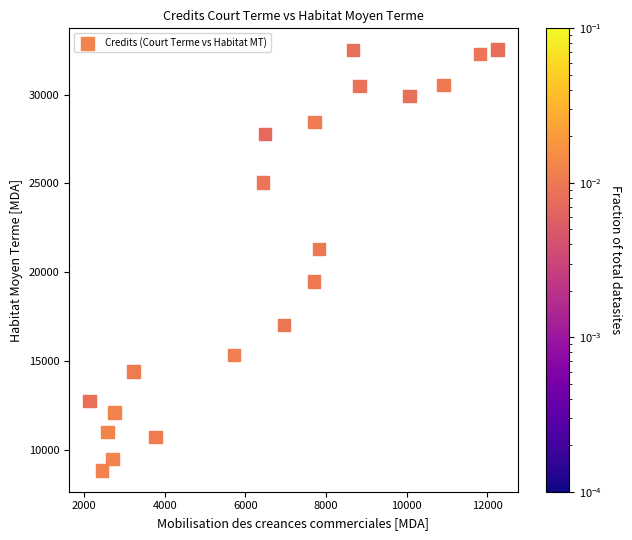

What Y value in the scatter plot is closest to 20690?

21316.9